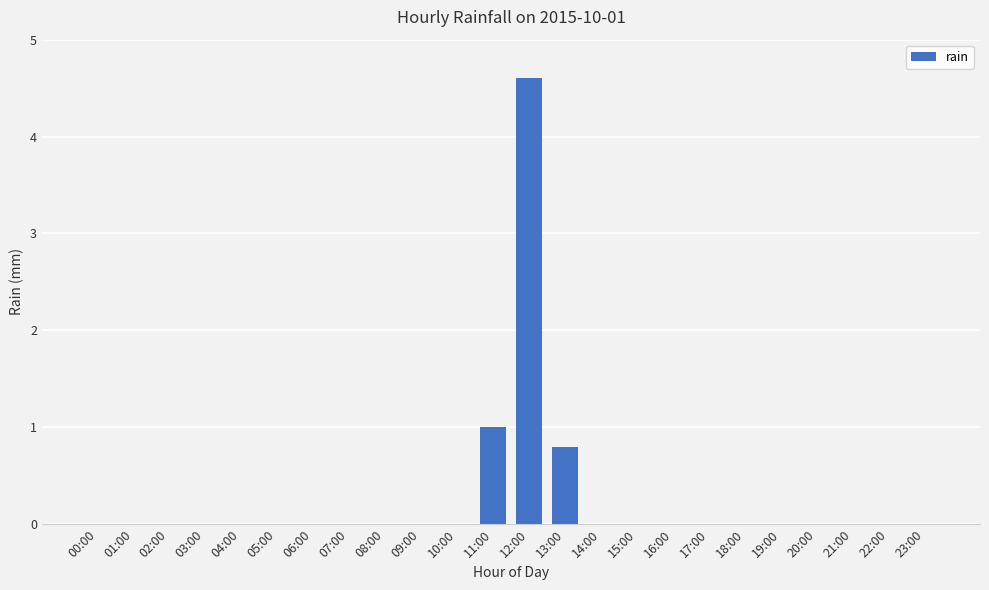

What is the average value?

0.3